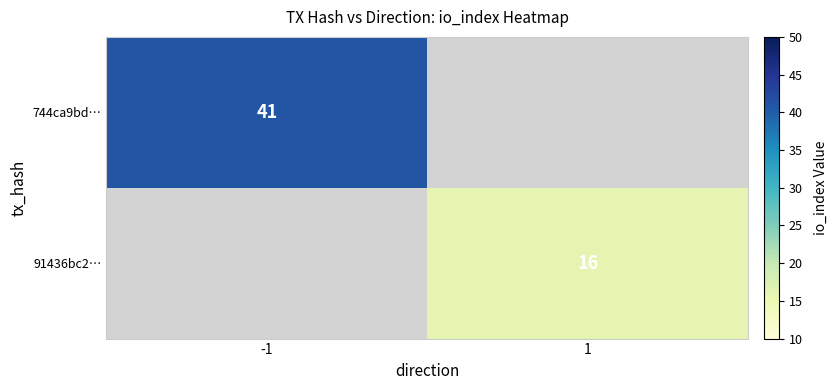

The value of 91436bc2… at 1 is 5. True or false?

False